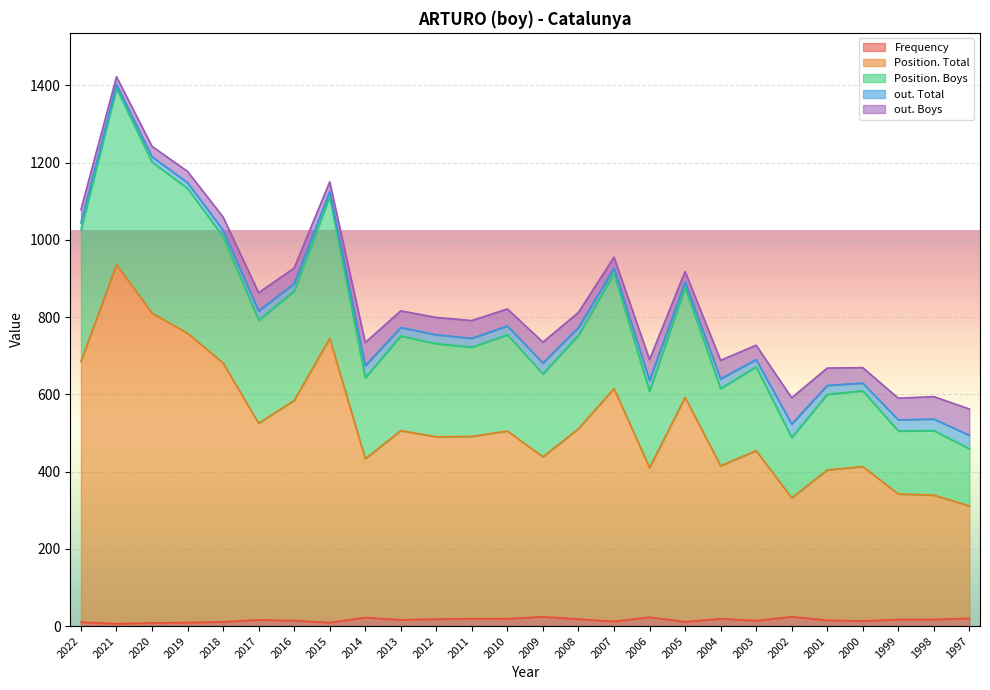

At which category is the sum across all series the highest?

2021